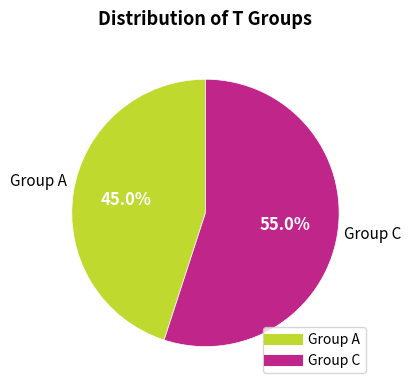

Is there a majority slice in this chart?

Yes